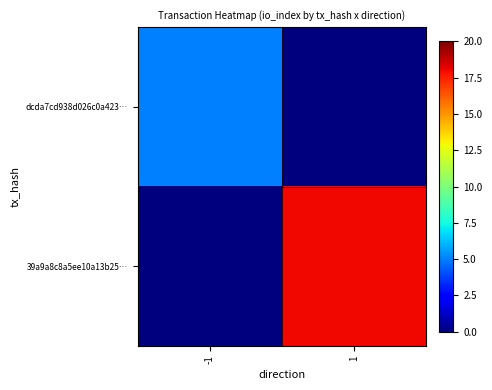

Reading left to right, extract all data points from this chart.

dcda7cd938d026c0a423…: -1=5	1=0
39a9a8c8a5ee10a13b25…: -1=0	1=18